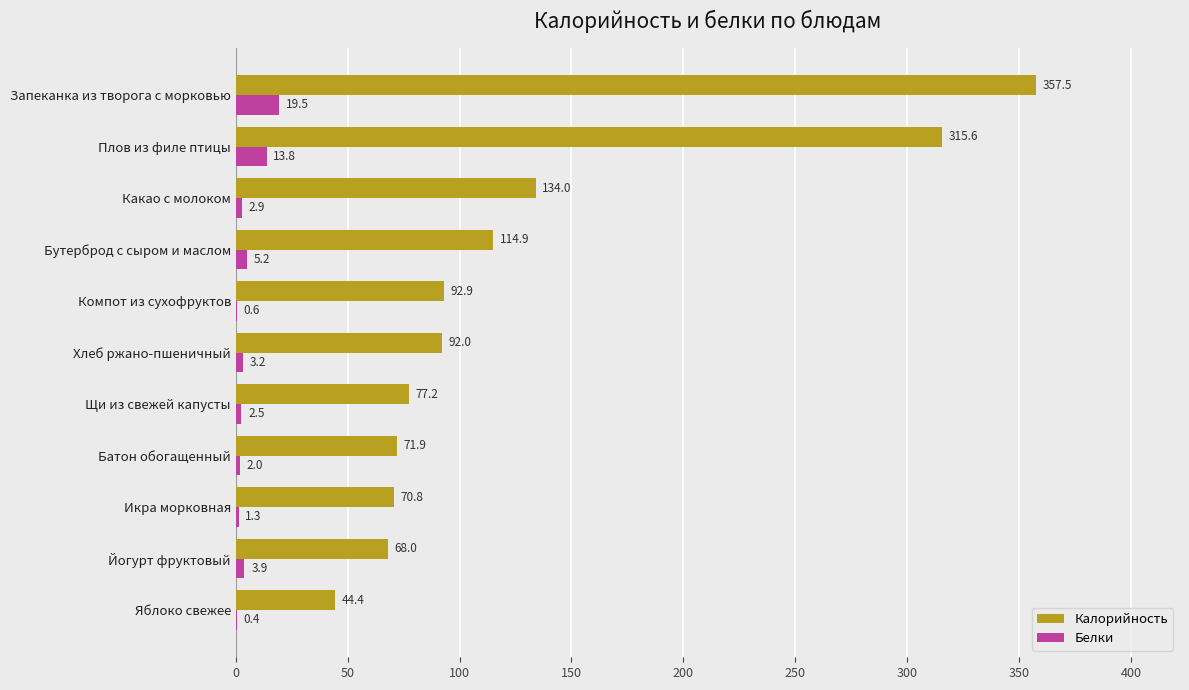

The value of Калорийность at Плов из филе птицы is 149.1. True or false?

False